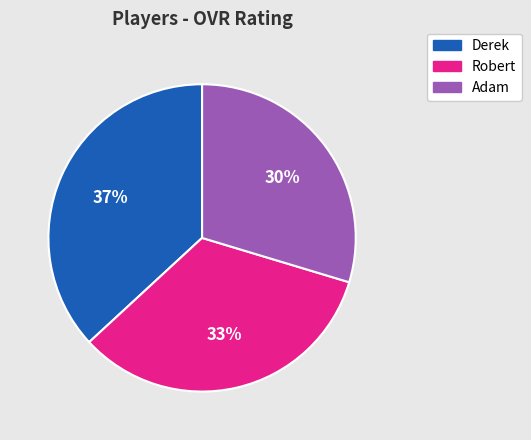

How many slices are in this pie chart?

3